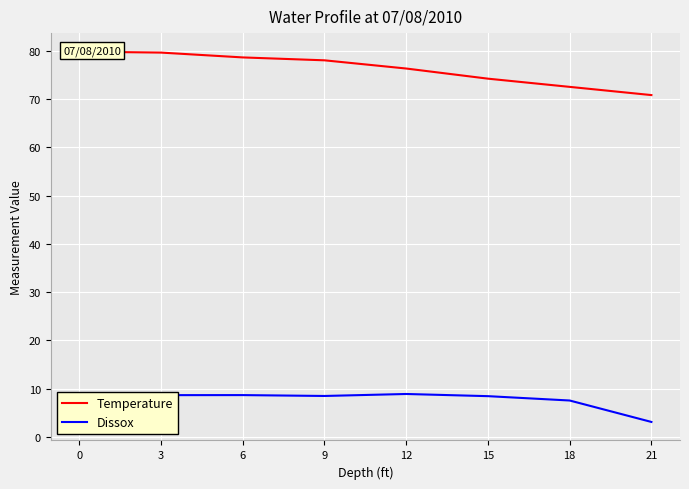

Reading left to right, extract all data points from this chart.

Temperature: 79.8	79.6	78.6	78.0	76.3	74.2	72.5	70.8
Dissox: 8.7	8.7	8.7	8.5	8.9	8.4	7.5	3.1